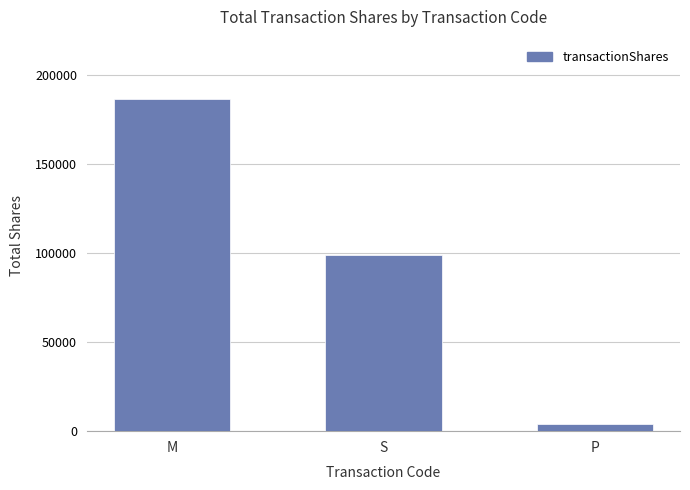

Reading left to right, transcribe all the data shown in this chart.

M=186725	S=99180	P=4000